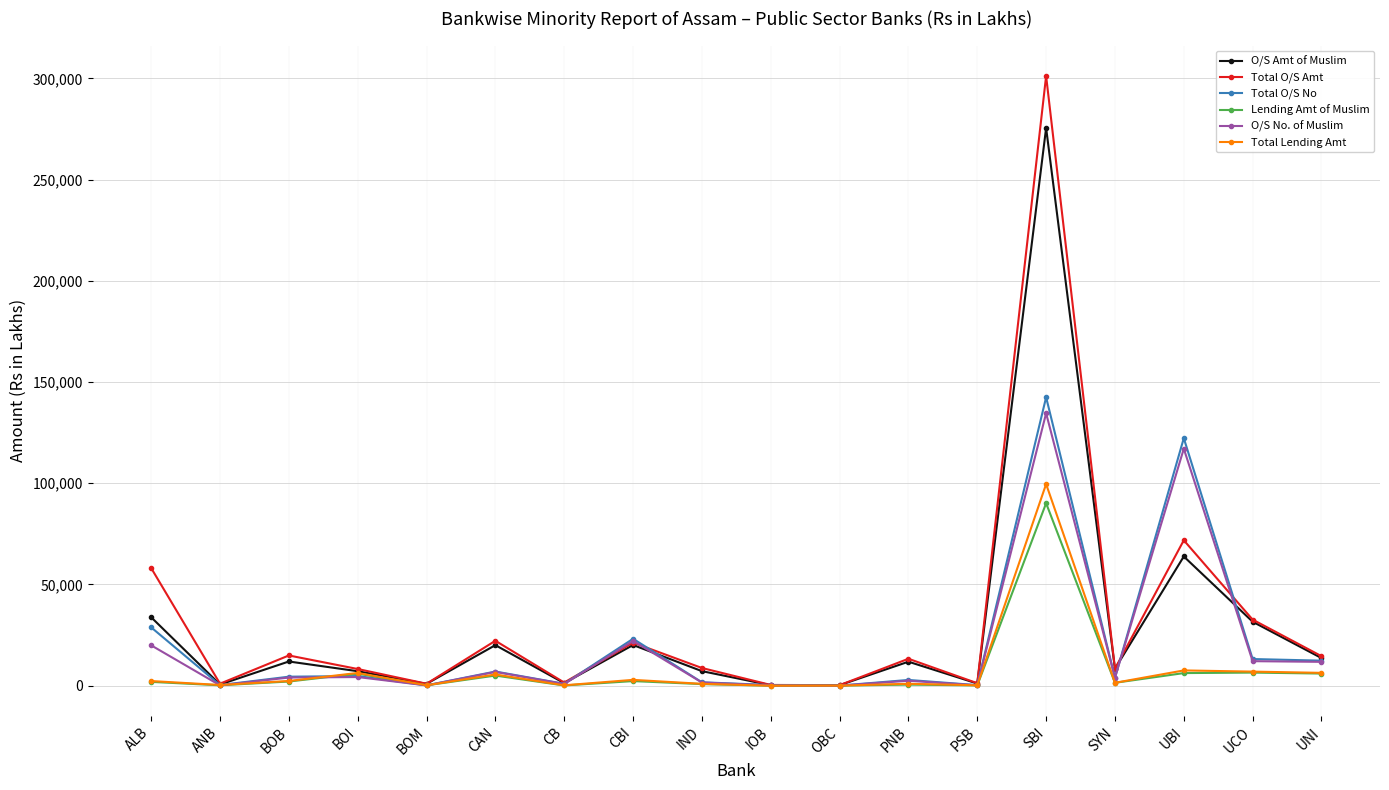

What position from the right is PSB?

6